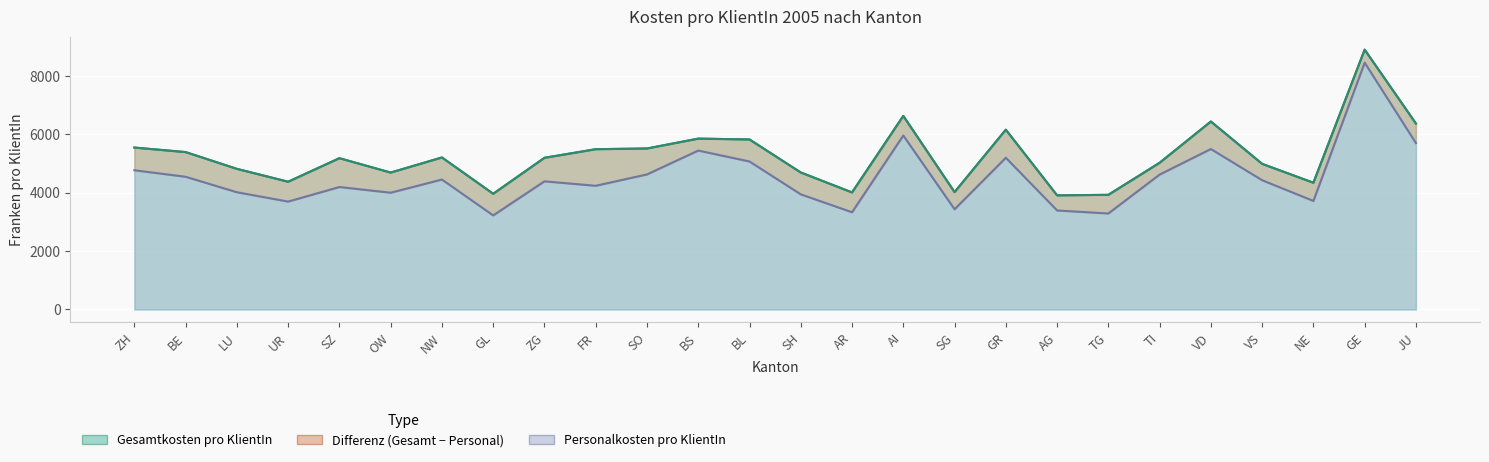

True or false: Personalkosten pro KlientIn has a value of 4544 at BE.

True